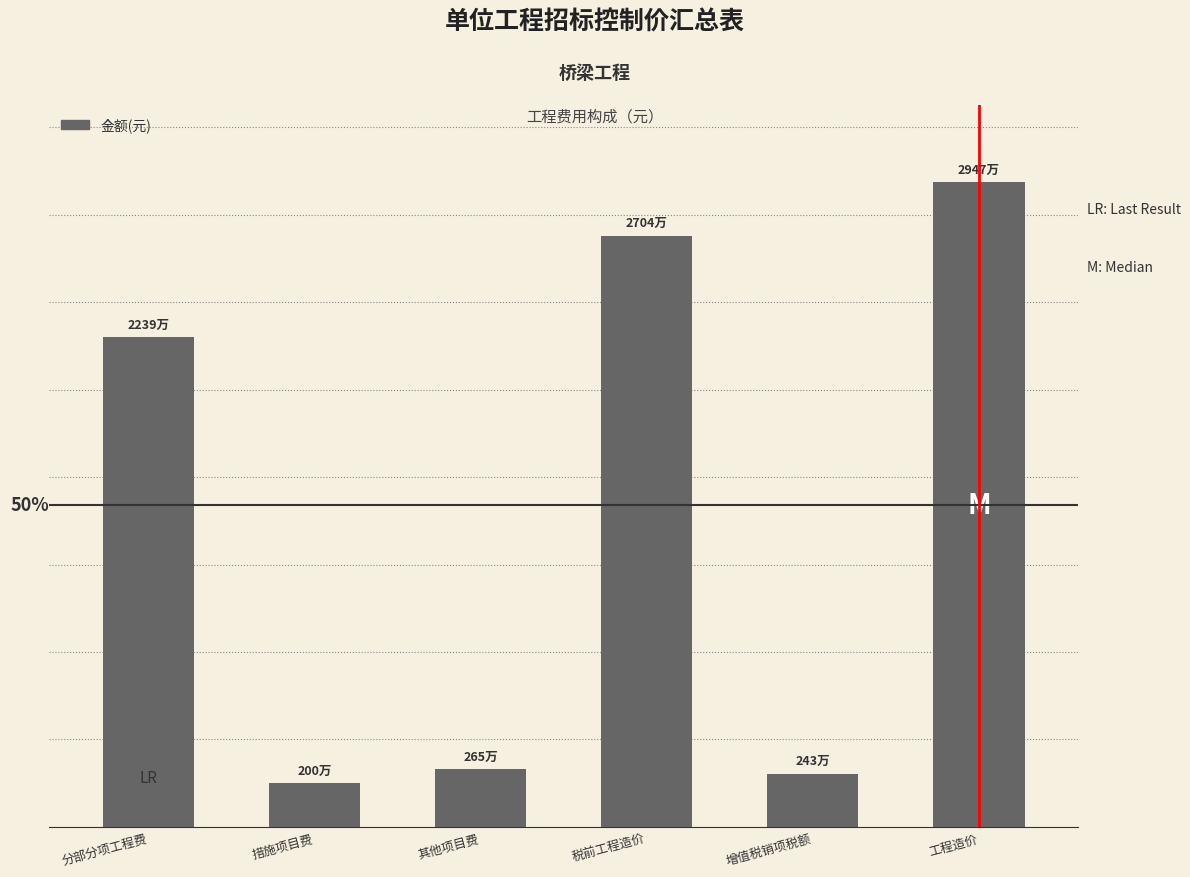

Does the chart contain any negative values?

No